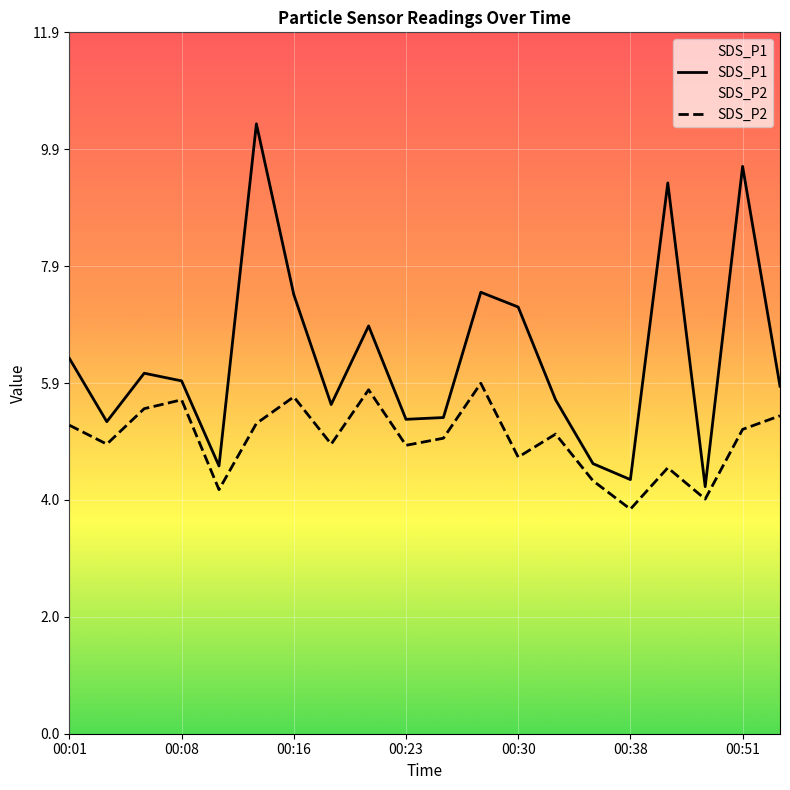

What is the maximum value shown in the chart?

10.3